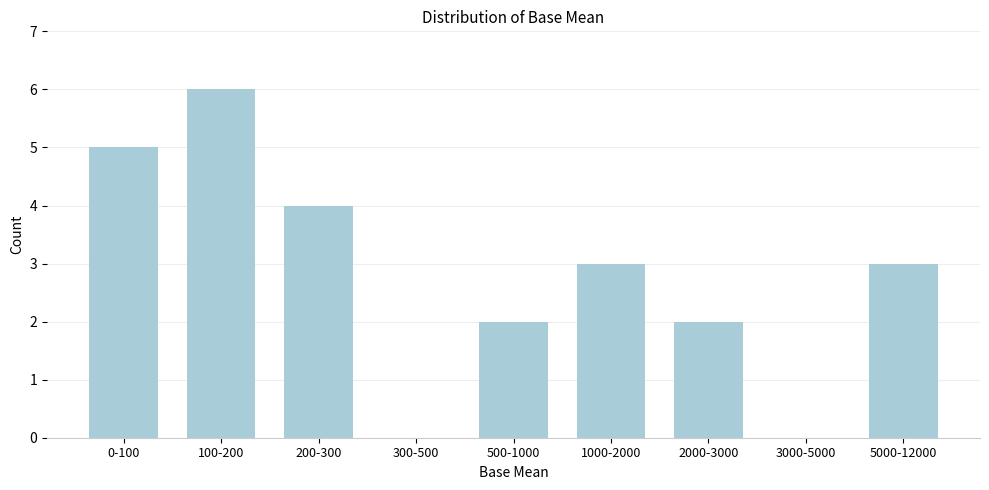

Reading left to right, list all the values displayed in this chart.

0-100=5	100-200=6	200-300=4	300-500=0	500-1000=2	1000-2000=3	2000-3000=2	3000-5000=0	5000-12000=3